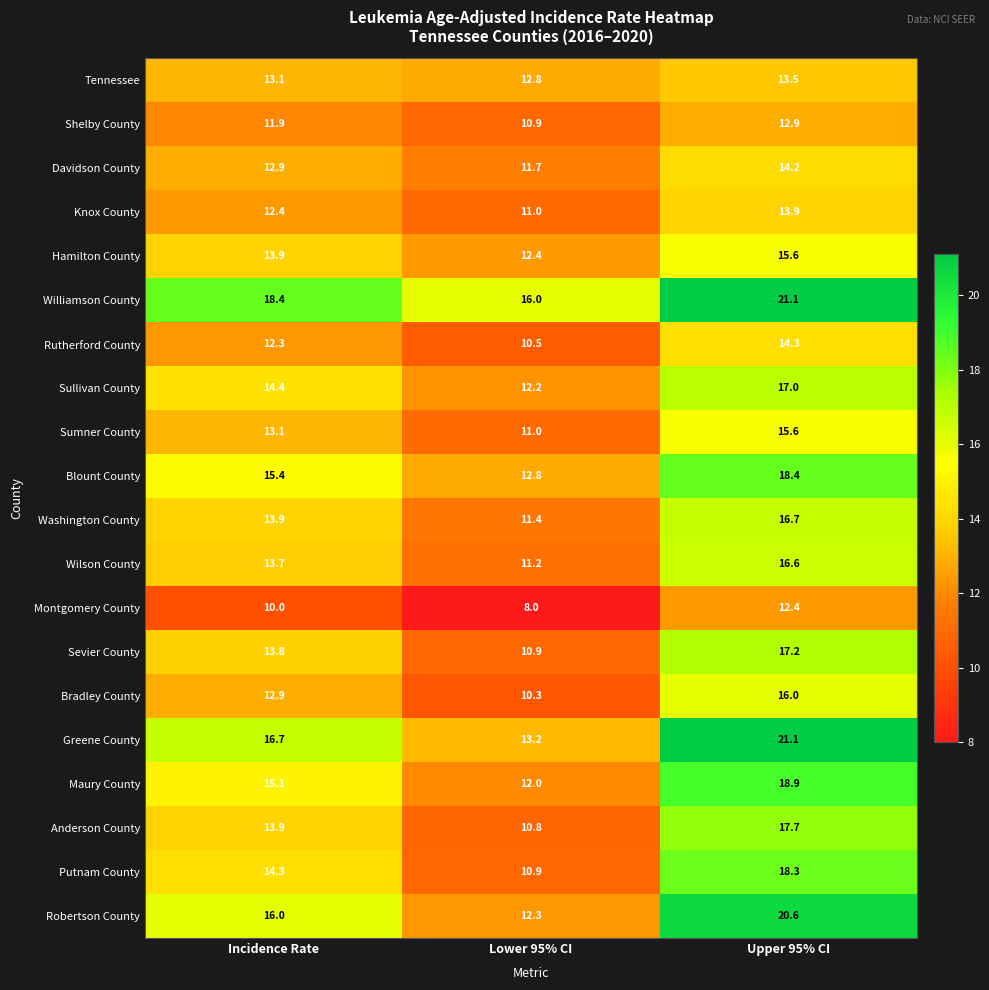

Rank the categories by Putnam County value from lowest to highest.

Lower 95% CI, Incidence Rate, Upper 95% CI